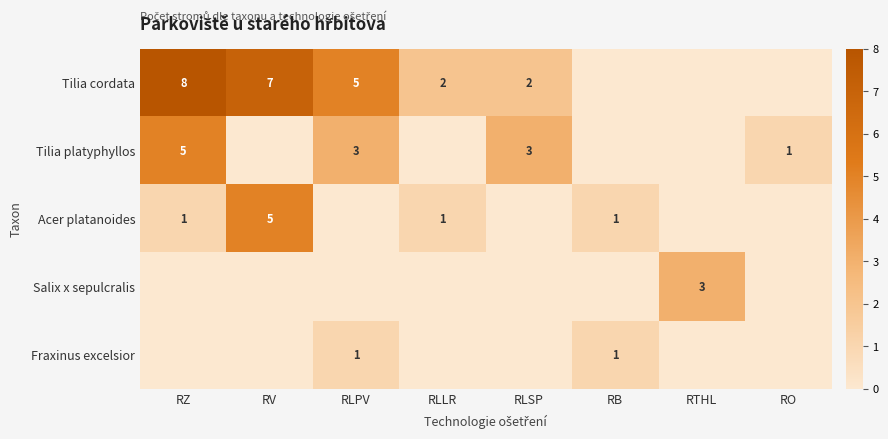

Rank the series by their maximum value, from lowest to highest.

Fraxinus excelsior, Salix x sepulcralis, Tilia platyphyllos, Acer platanoides, Tilia cordata